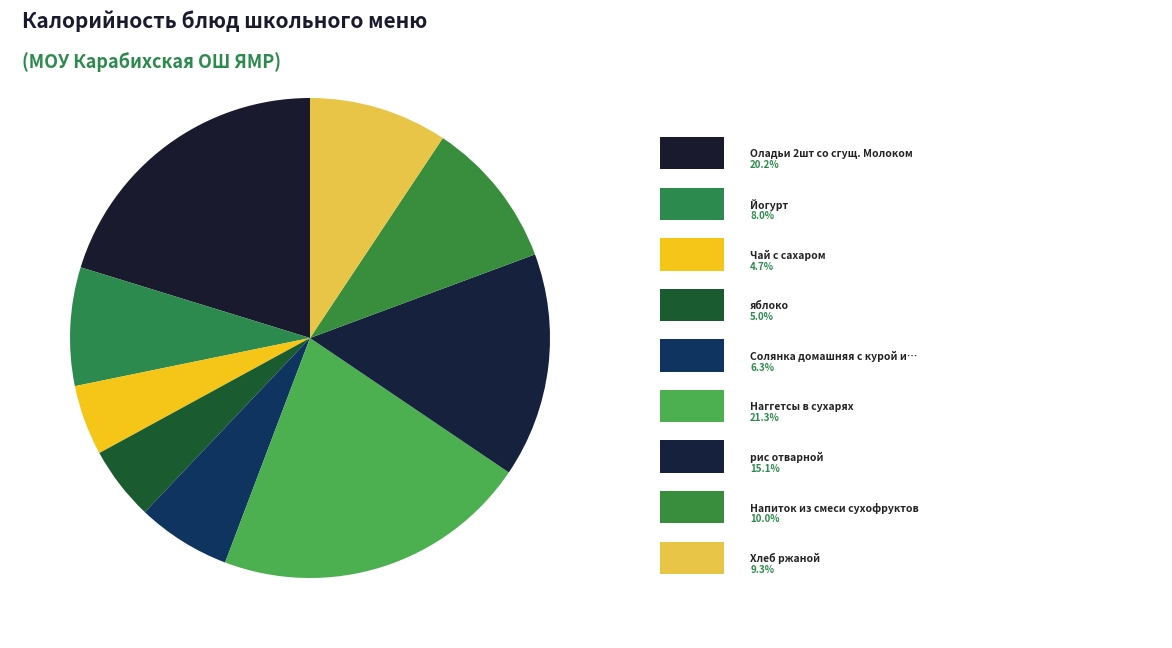

How many slices are in this pie chart?

9